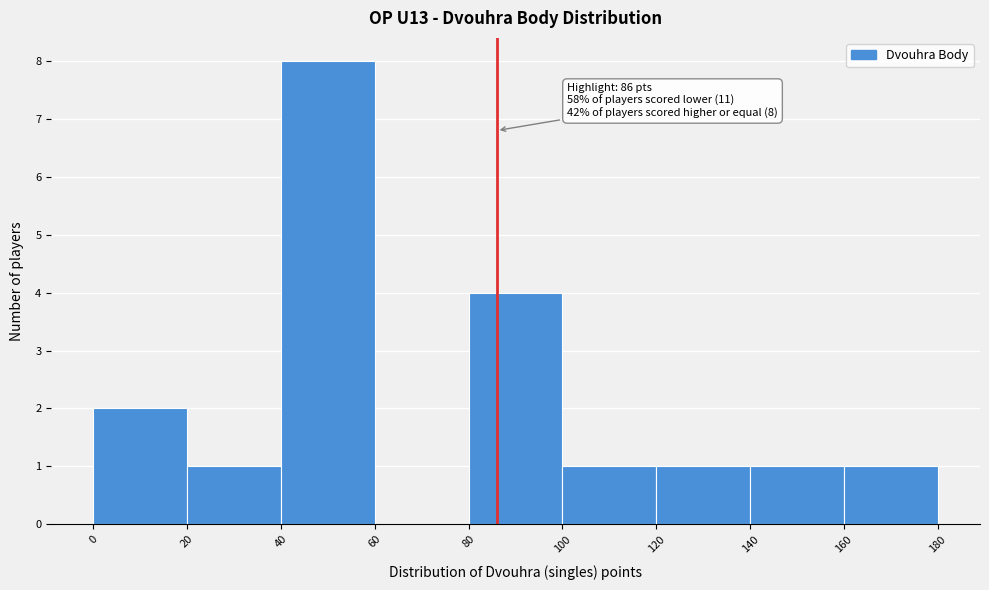

Over which range of the x-axis is the bar tallest?

40 to 60